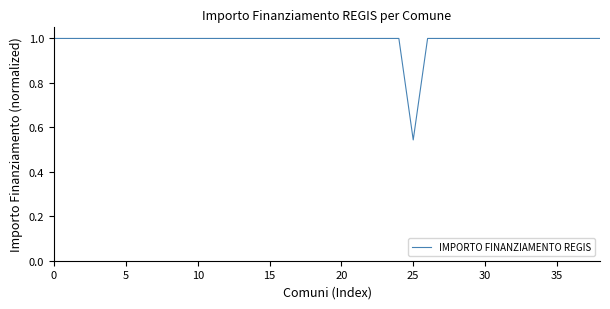

What is the greatest value displayed?

1.0